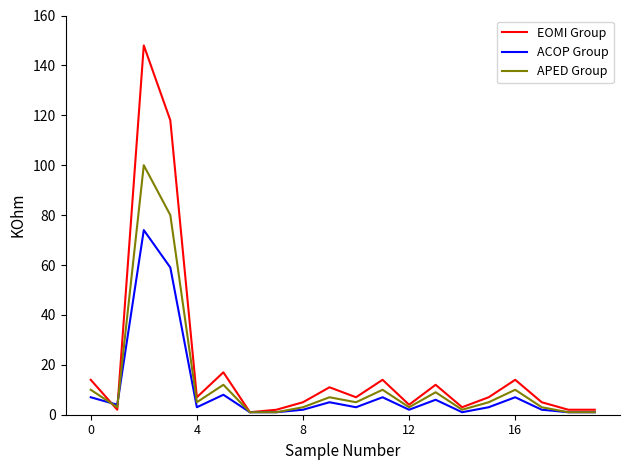

Which series has the widest spread of values?

EOMI Group